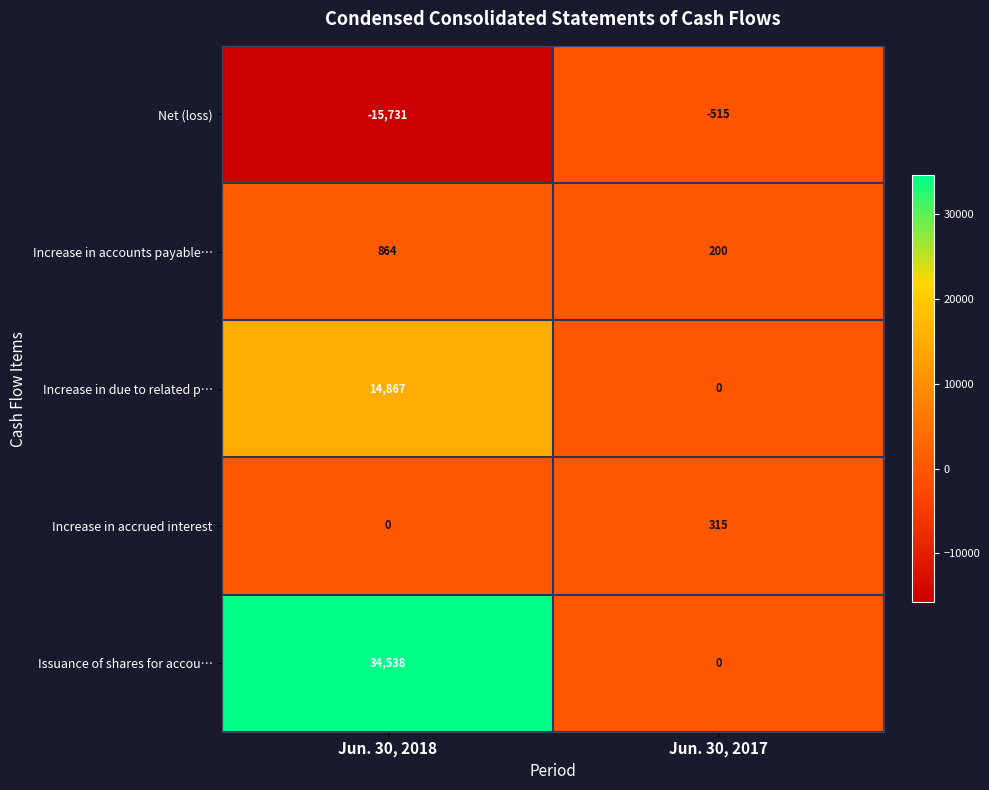

Reading left to right, list all the values displayed in this chart.

Net (loss): Jun. 30, 2018=-15731	Jun. 30, 2017=-515
Increase in accounts payable…: Jun. 30, 2018=864	Jun. 30, 2017=200
Increase in due to related p…: Jun. 30, 2018=14867	Jun. 30, 2017=0
Increase in accrued interest: Jun. 30, 2018=0	Jun. 30, 2017=315
Issuance of shares for accou…: Jun. 30, 2018=34538	Jun. 30, 2017=0